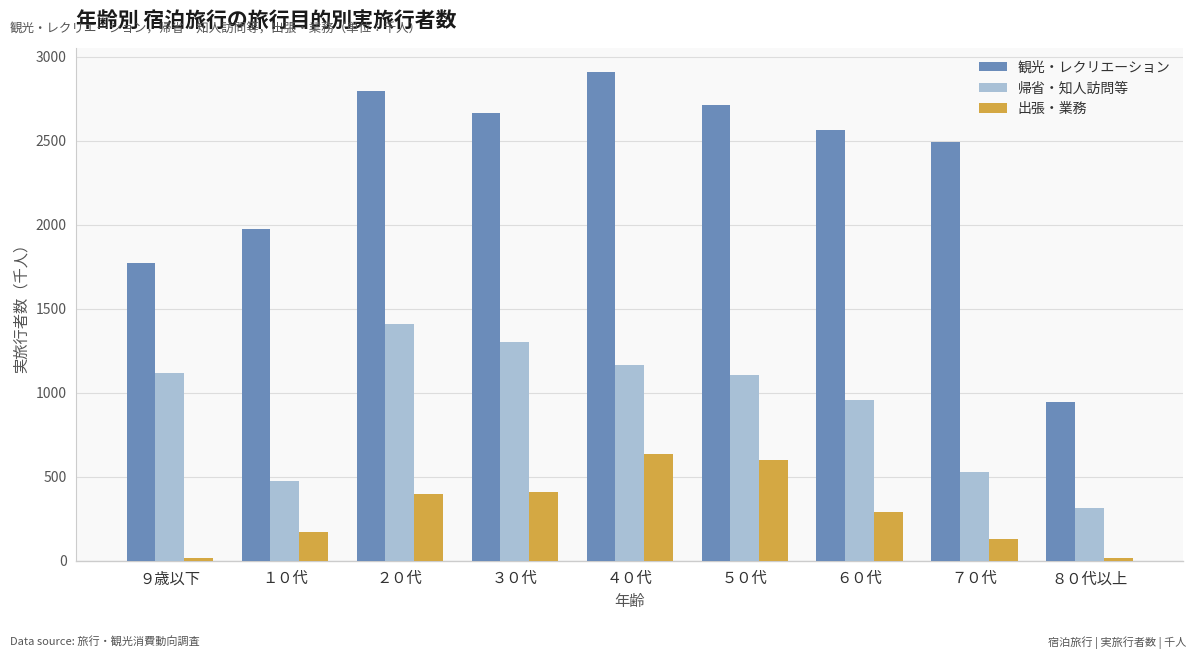

What is the difference between the 観光・レクリエーション values at ７０代 and ６０代?

69.5